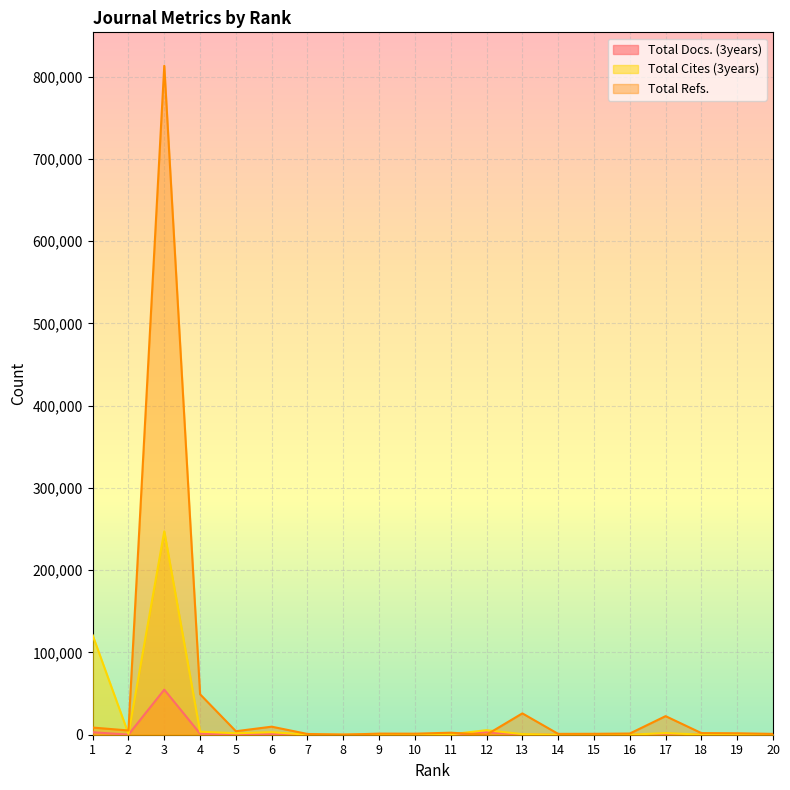

Which has a higher value, 19 or 3?

3